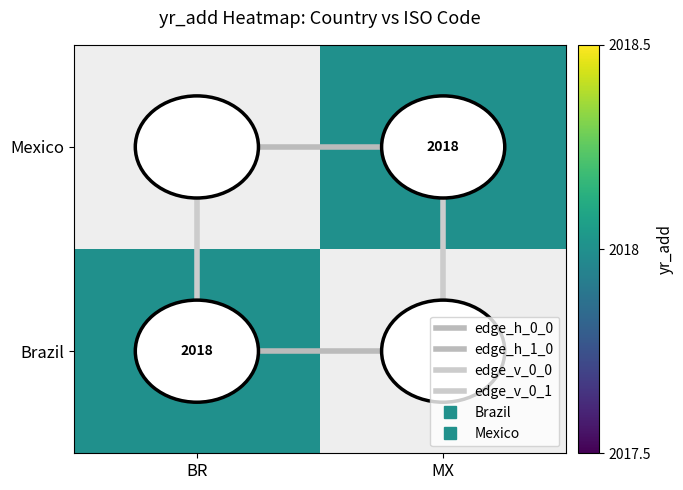

At how many categories does at least one series exceed 99?

2